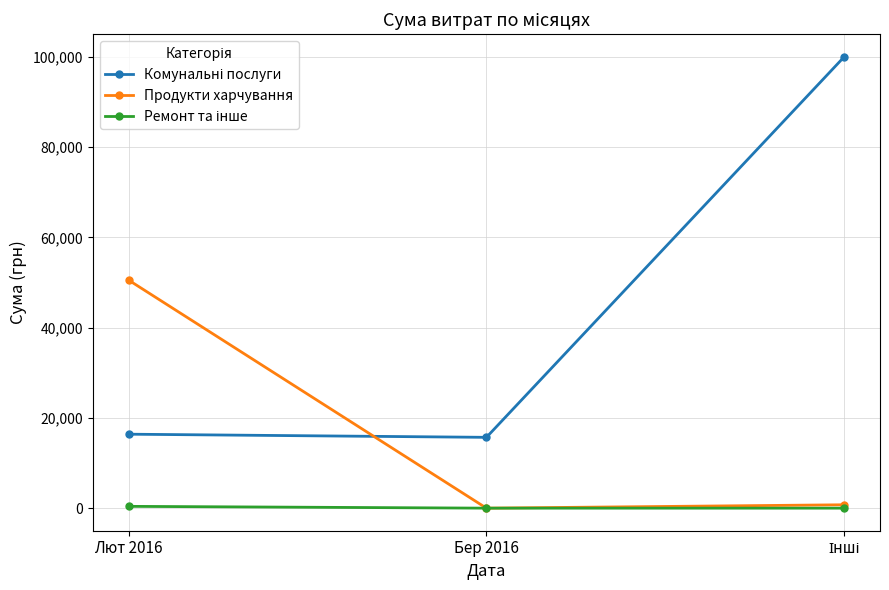

What is the label of the 2nd point from the right?

Бер 2016